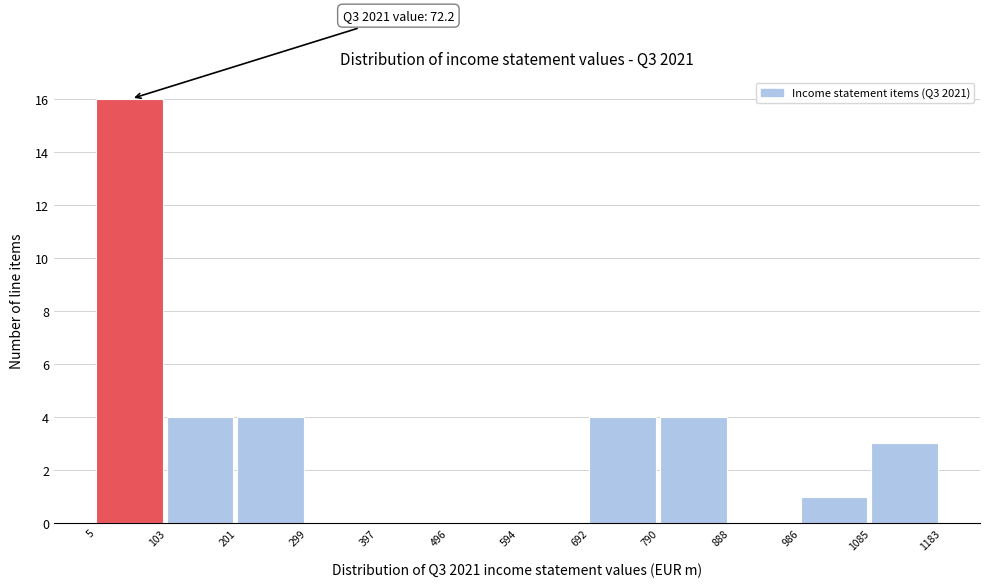

Over which range of the x-axis is the bar tallest?

5 to 103